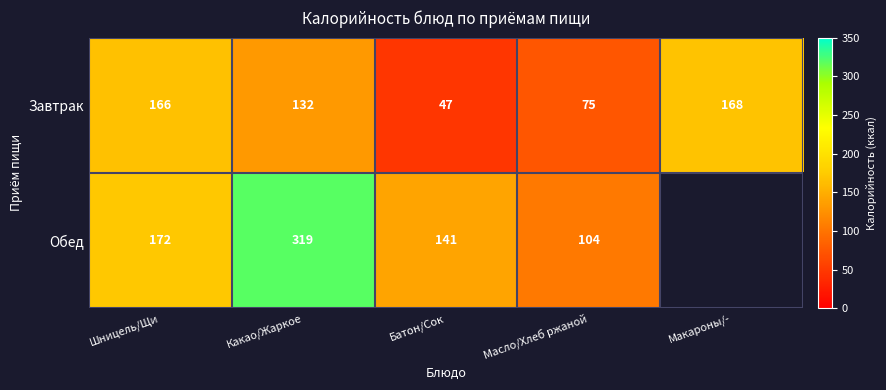

Read the Завтрак value at Шницель/Щи, to the nearest 5.

165